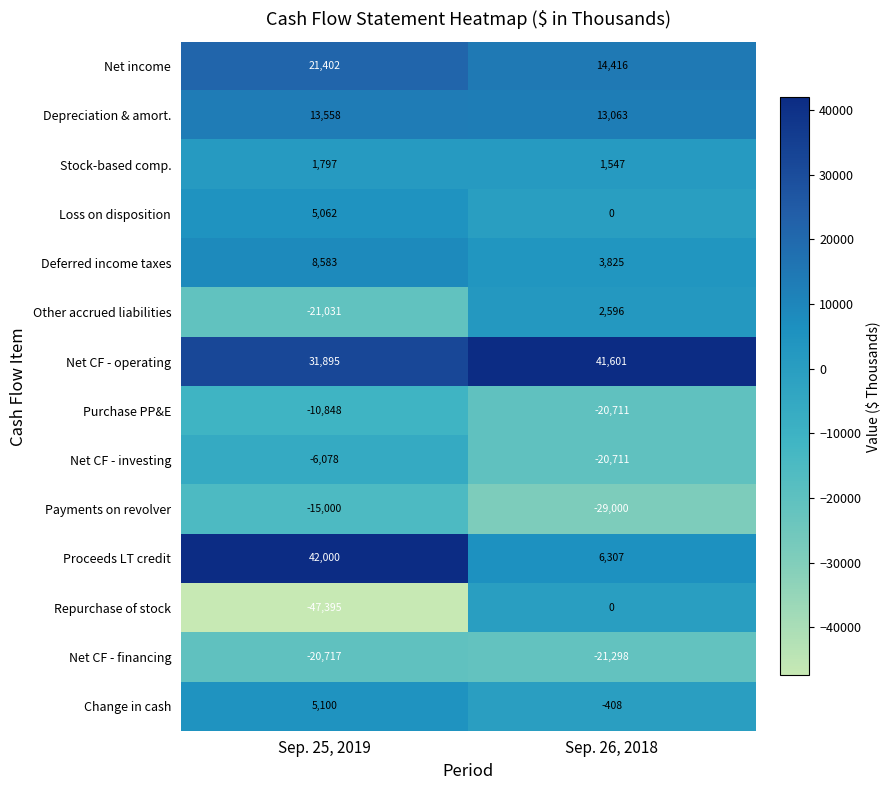

Which label corresponds to the largest value in the chart?

Sep. 25, 2019